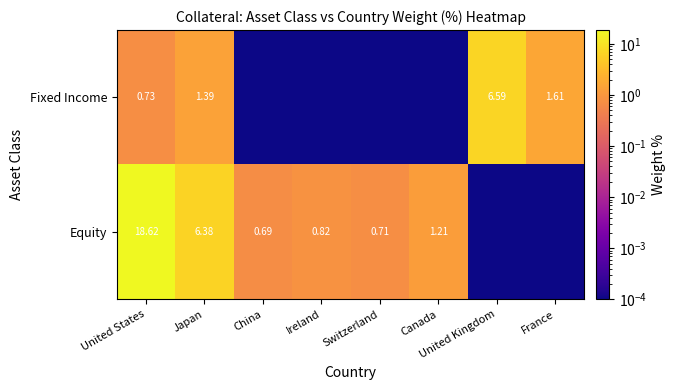

At United States, list the series in order from smallest to largest.

Fixed Income, Equity